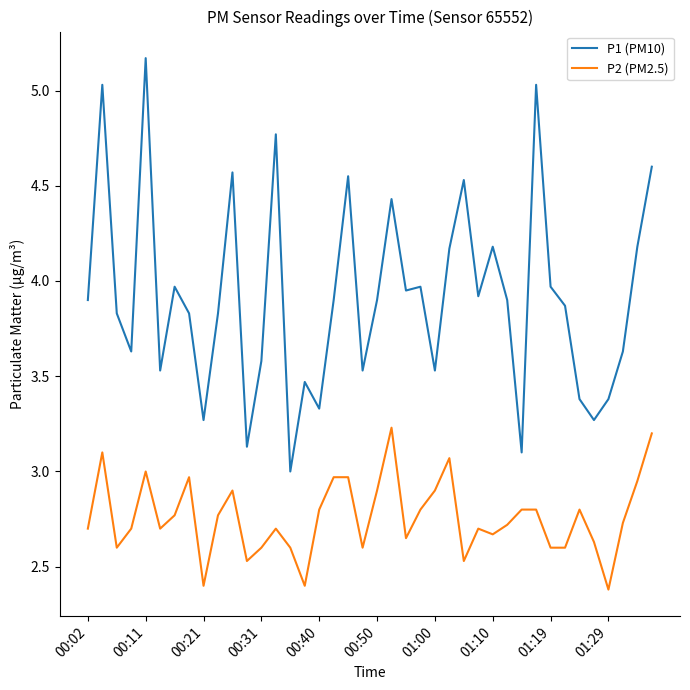

What is the smallest value displayed?

2.4